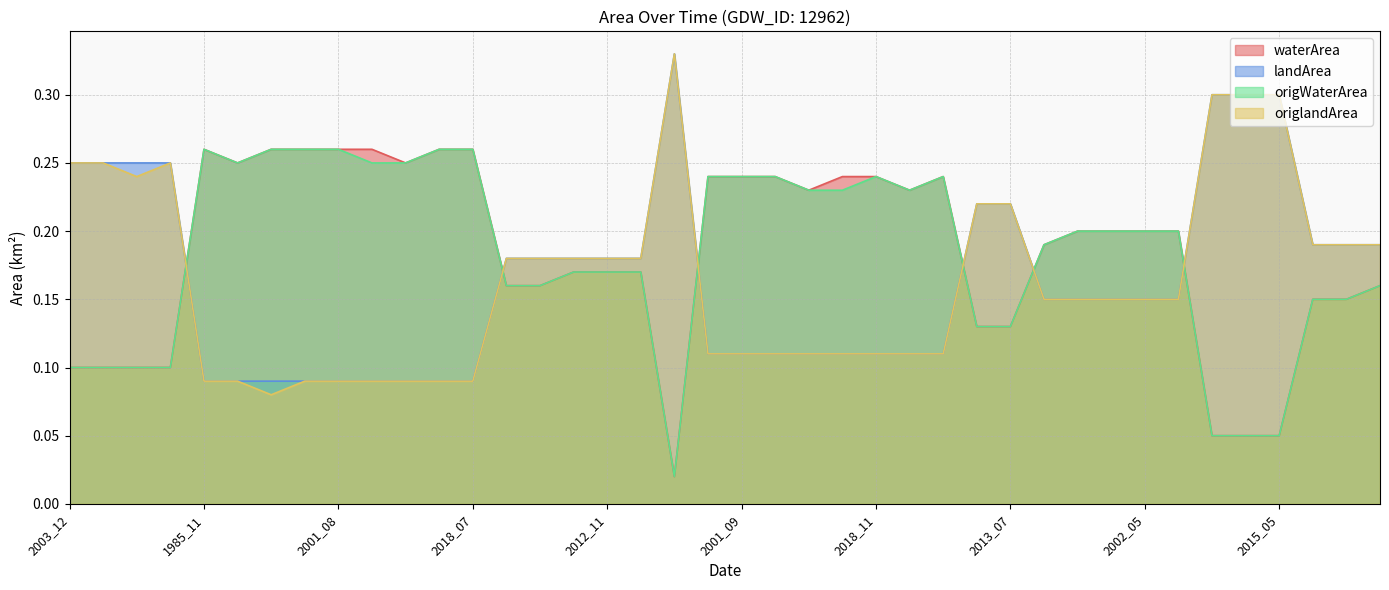

How many data points does each series have?

40